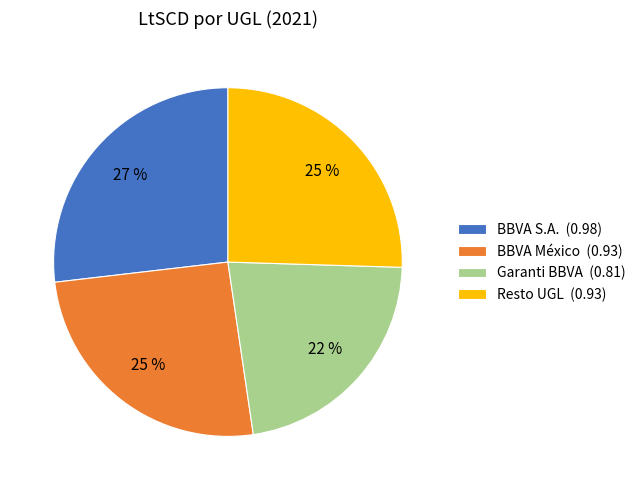

To the nearest percent, what portion does Resto UGL represent?

25%